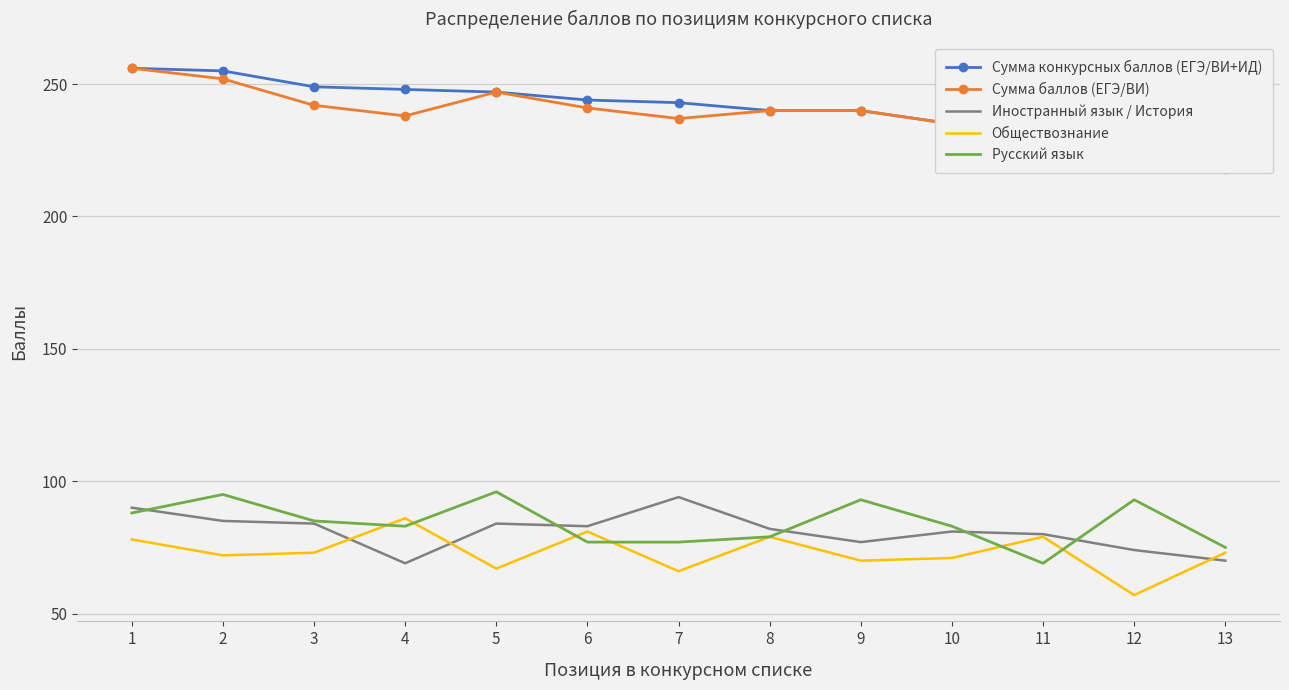

The Сумма баллов (ЕГЭ/ВИ) series shows 240 at 9. True or false?

True